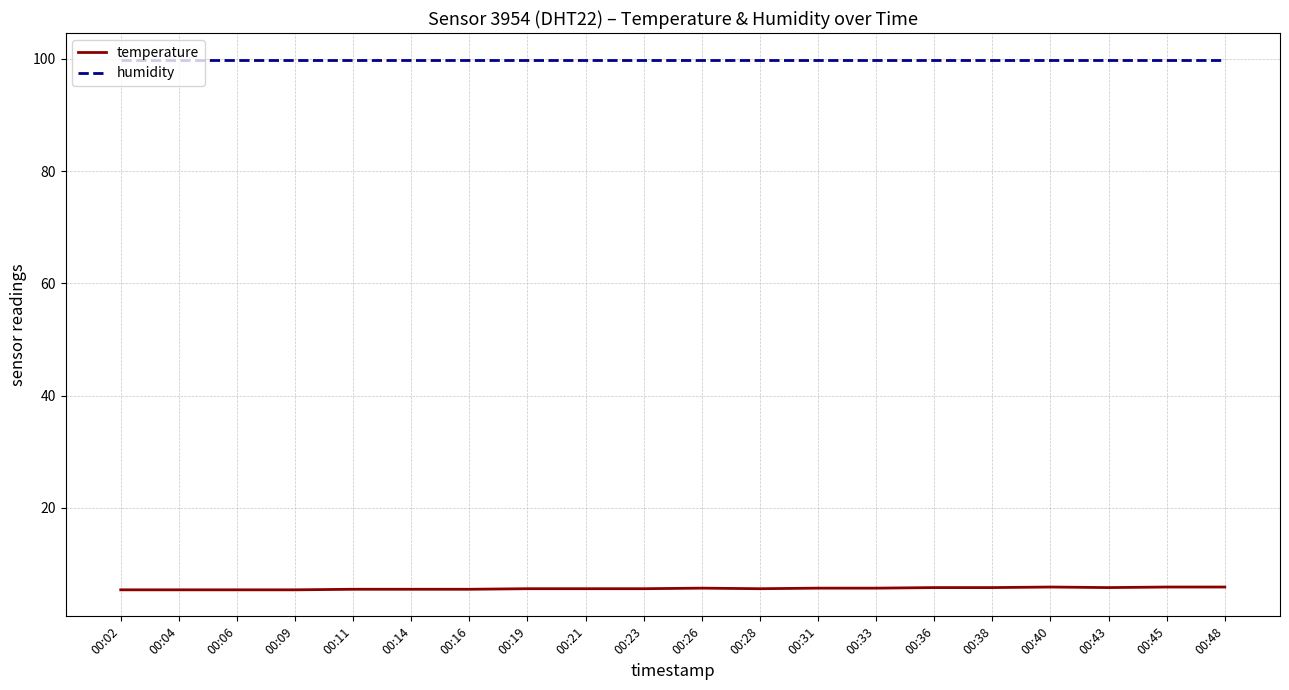

Rank the series at 00:19 from highest to lowest value.

humidity, temperature